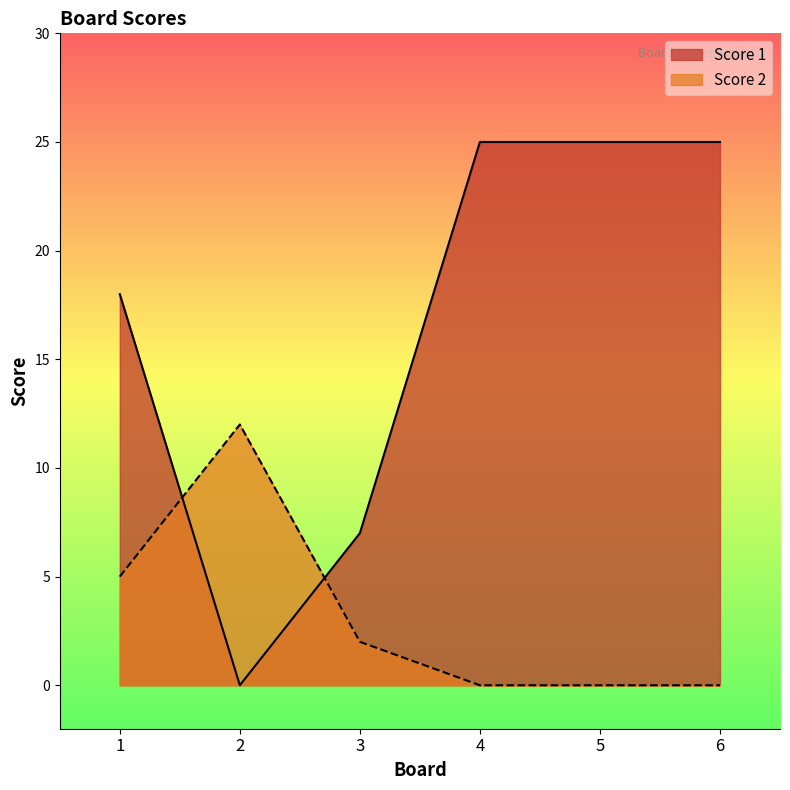

What is the difference between the highest and lowest values at 4?

25